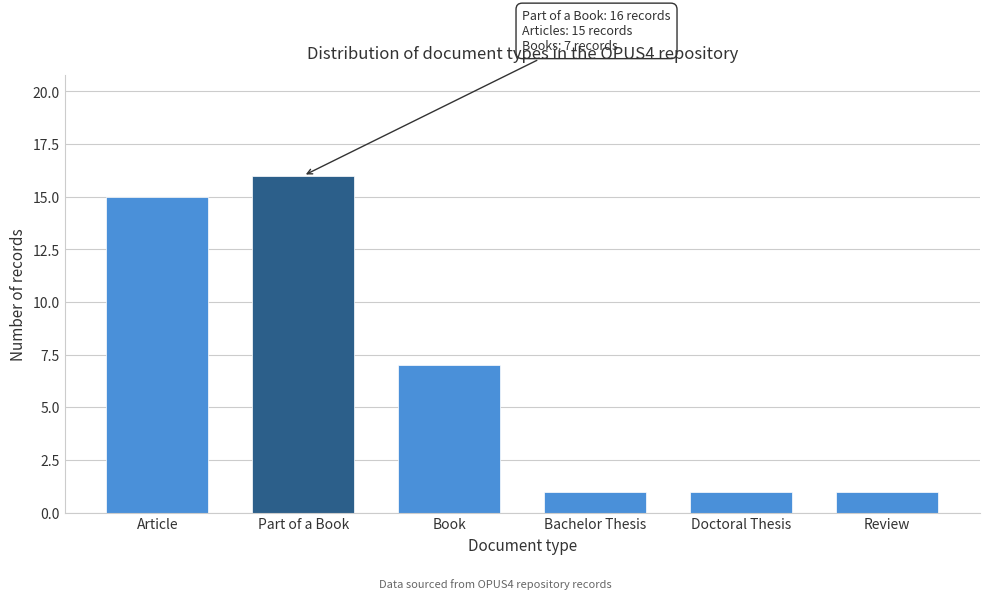

Reading left to right, extract all data points from this chart.

15	16	7	1	1	1